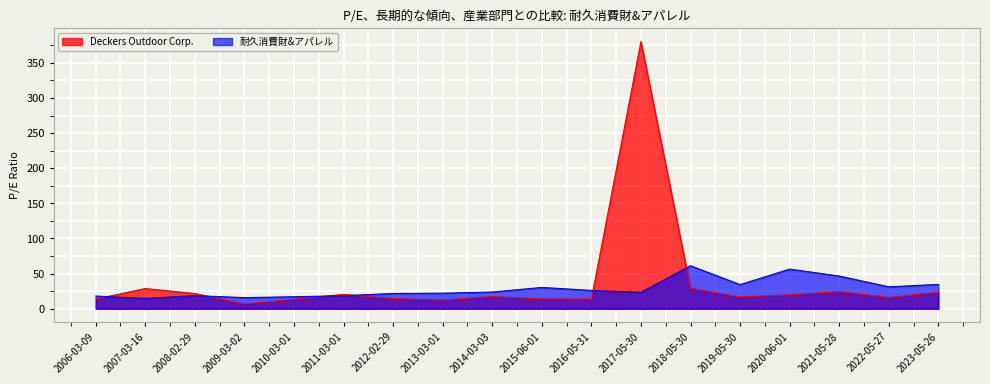

How many distinct data groups are displayed?

2